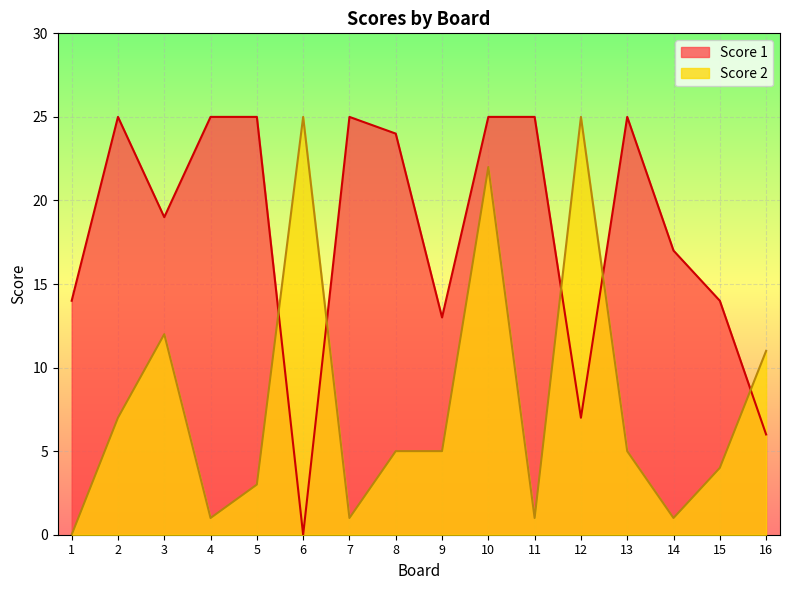

Is the value of Score 2 at 2 greater than the value of Score 1 at 4?

No